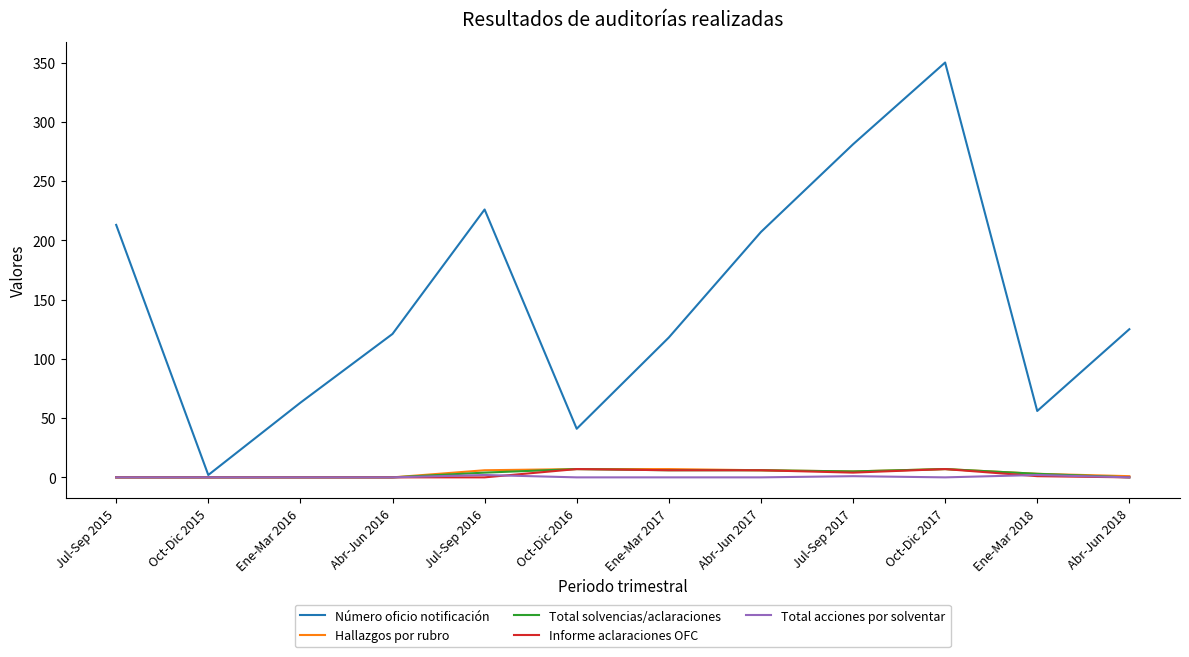

What position from the right is Ene-Mar 2016?

10